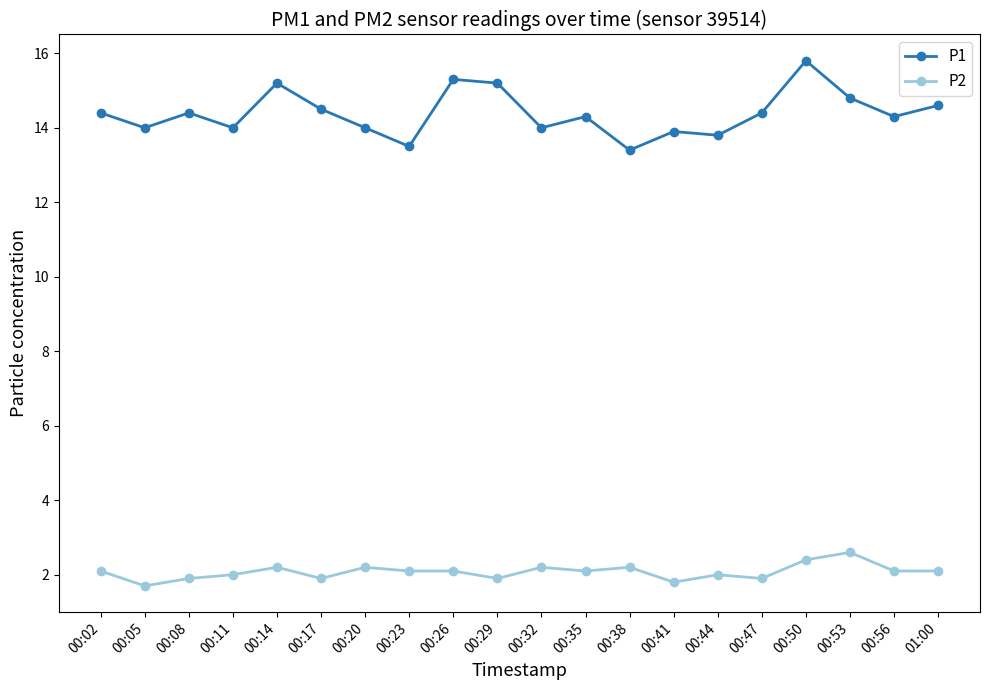

What is the label of the 11th point from the right?

00:29